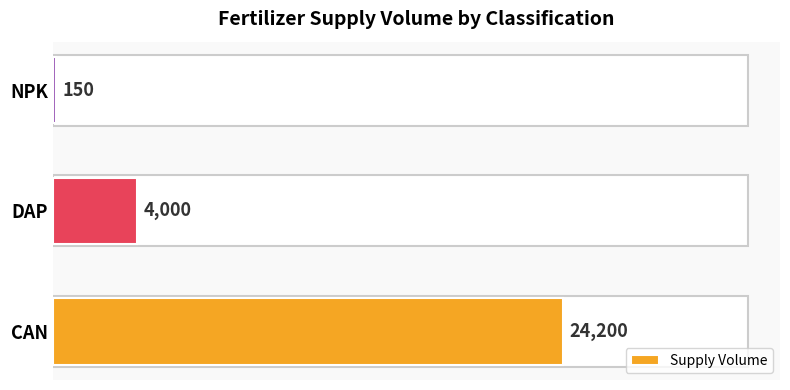

How many data points are less than 4000?

1